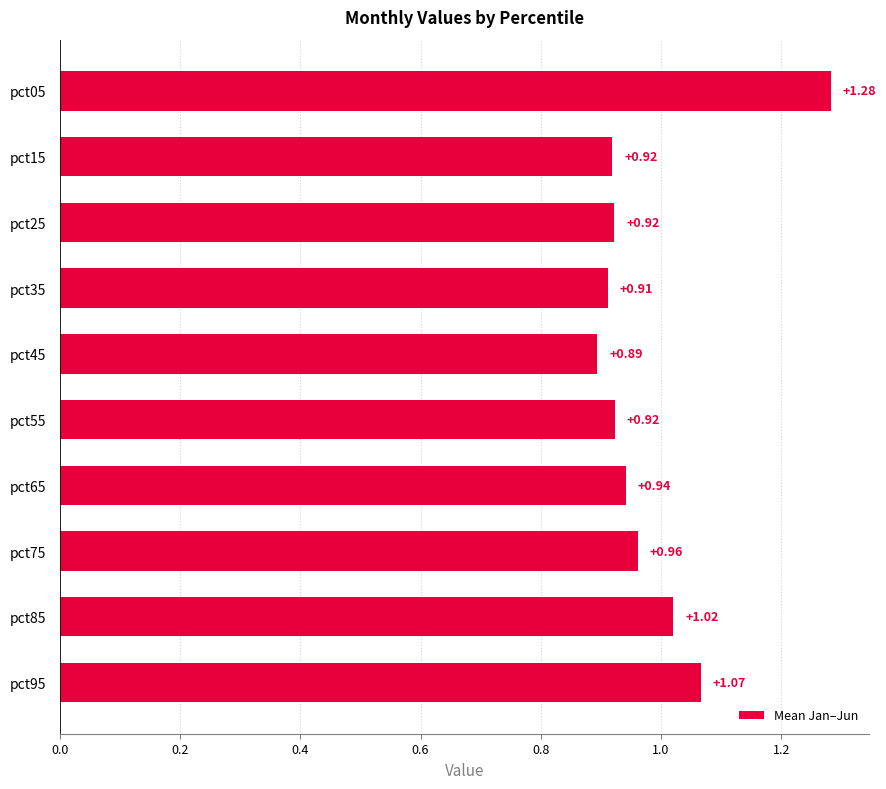

Between pct65 and pct25, which is larger?

pct65